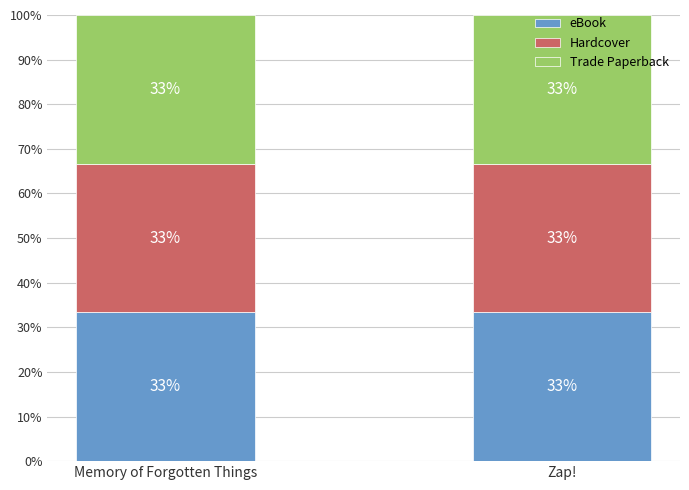

Between Memory of Forgotten Things and Zap!, which series saw the biggest shift?

eBook